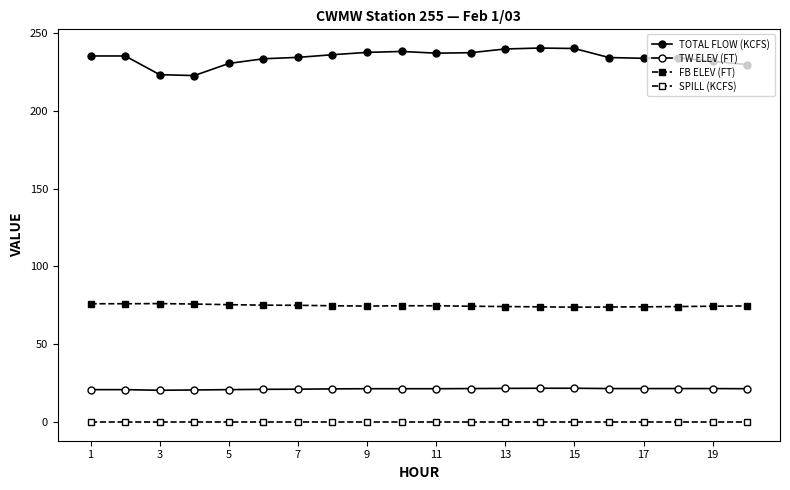

What is the lowest value of the TOTAL FLOW (KCFS) series?

222.6